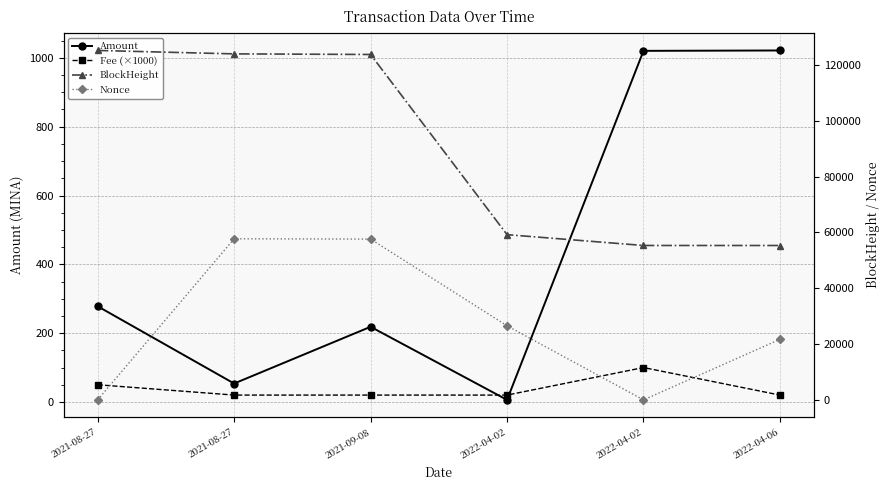

True or false: Amount and Fee (×1000) intersect in this chart.

True